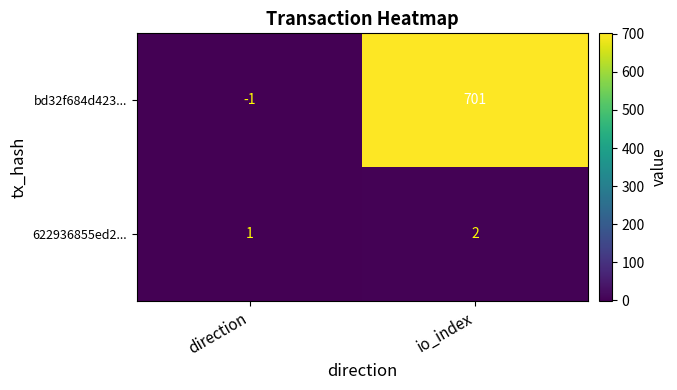

Is the value of 622936855ed2... at direction greater than the value of bd32f684d423... at direction?

Yes